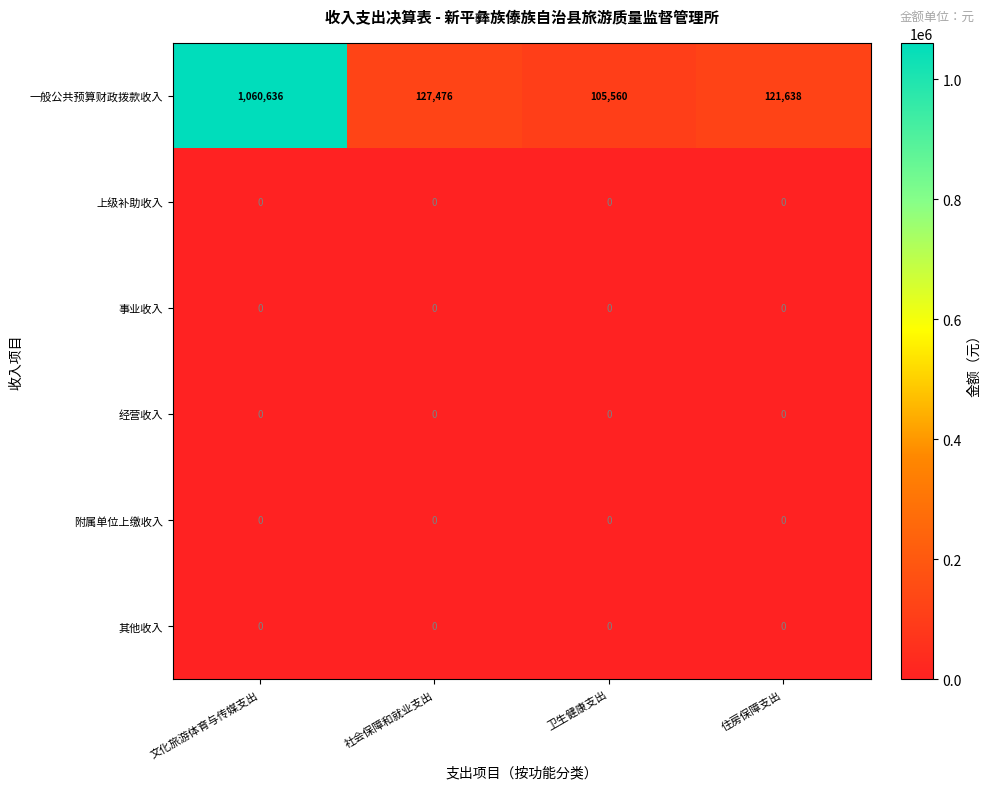

How many data points does each series have?

4